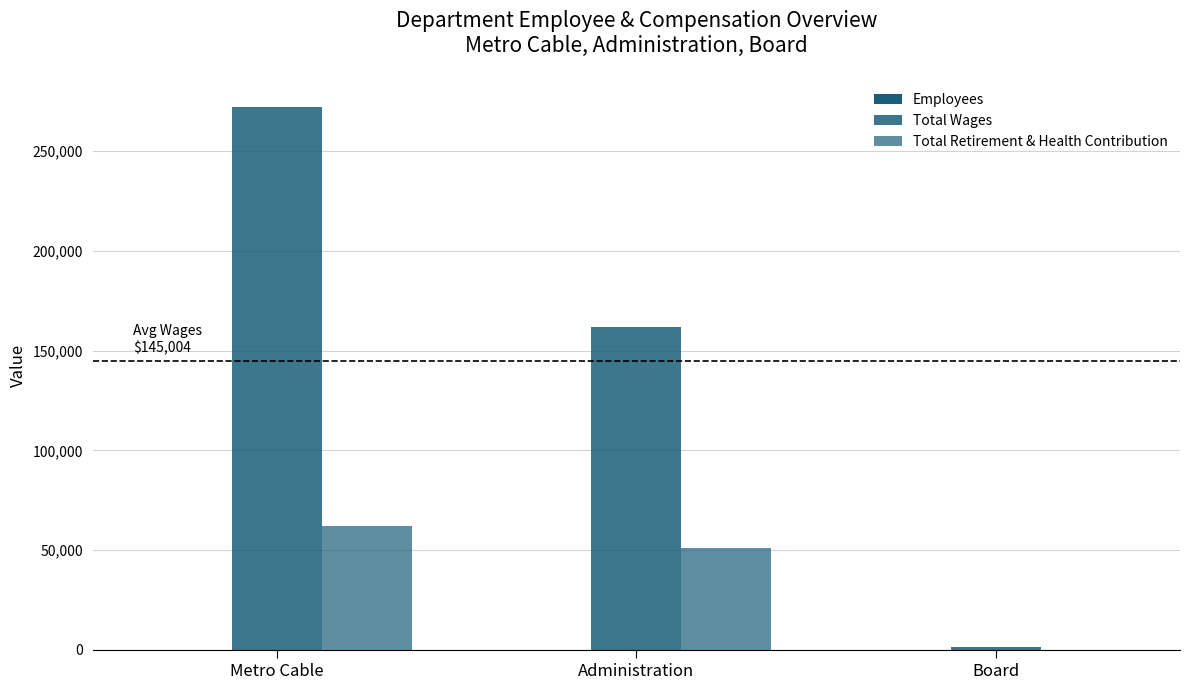

How many Total Retirement & Health Contribution values are between 0 and 62031?

3